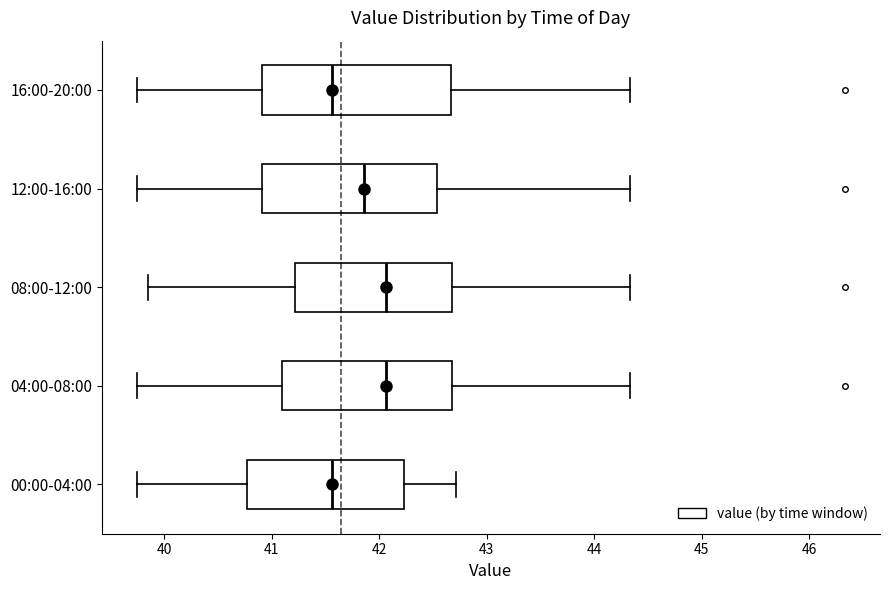

Reading bottom to top, read every box against the x-axis: the position of its median line, the range the box covers, and the ends of its whiskers. The values are not printed on the chart, so give them approximately, as read against the axis.

00:00-04:00: median 41.6, box 40.8 to 42.2, whiskers 39.8 to 42.7
04:00-08:00: median 42.1, box 41.1 to 42.7, whiskers 39.8 to 44.3
08:00-12:00: median 42.1, box 41.2 to 42.7, whiskers 39.9 to 44.3
12:00-16:00: median 41.9, box 40.9 to 42.5, whiskers 39.8 to 44.3
16:00-20:00: median 41.6, box 40.9 to 42.7, whiskers 39.8 to 44.3